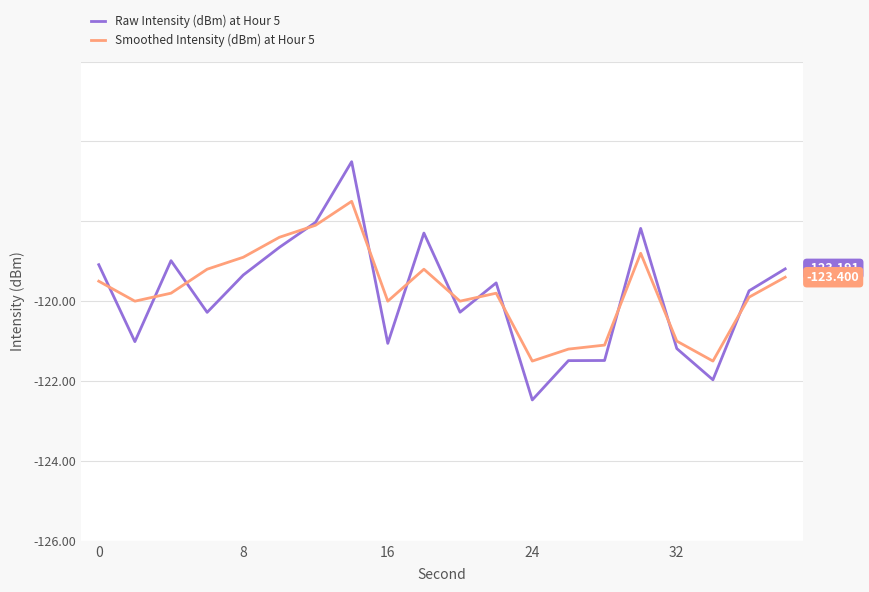

What is the sum of all Raw Intensity (dBm) at Hour 5 values?

-2476.8